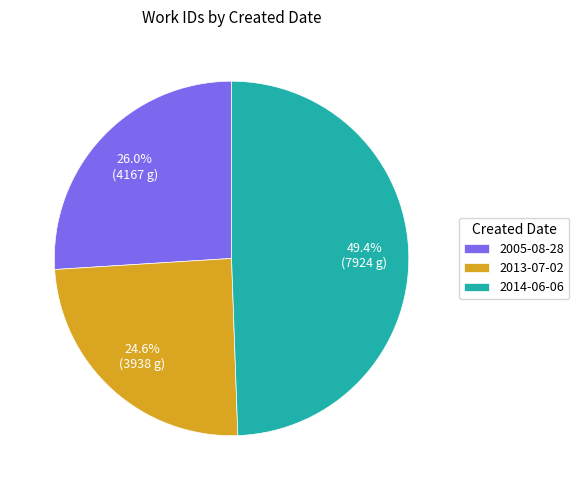

Is the sum of 2005-08-28 and 2013-07-02 greater than half?

Yes